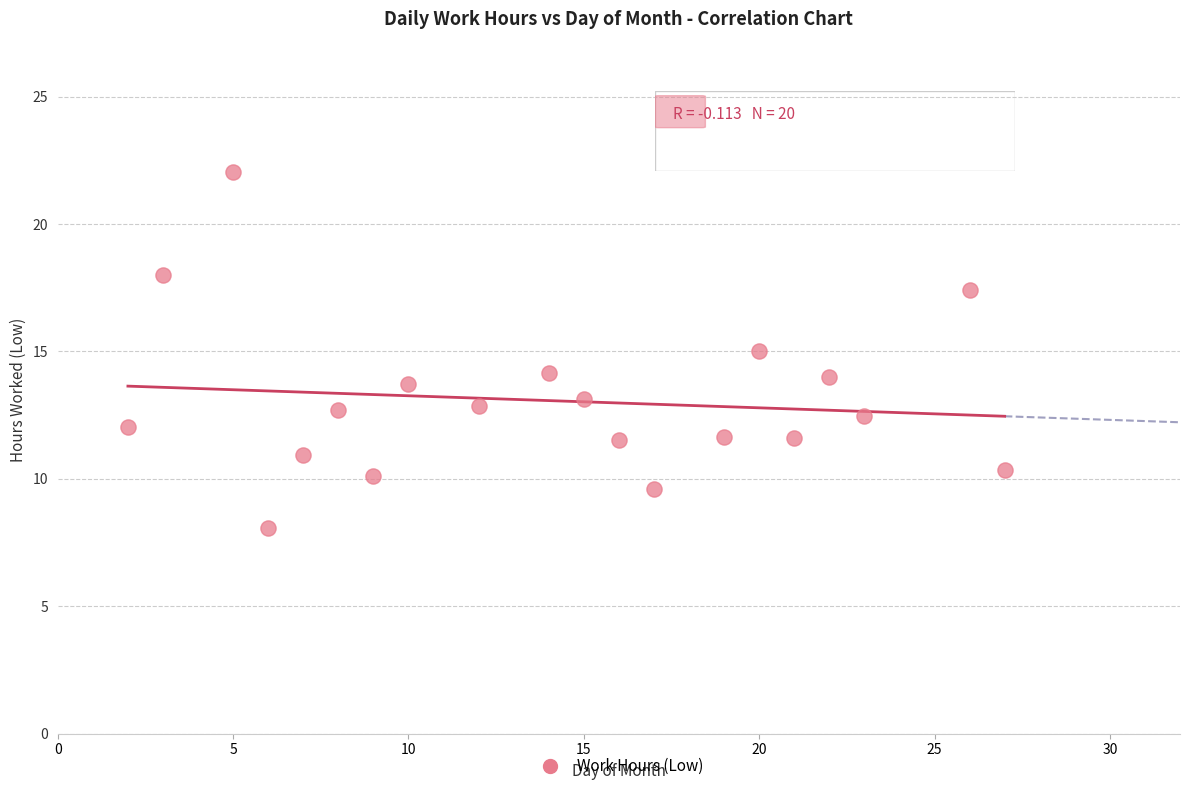

What is the range of Y values (max minus min)?

14.0